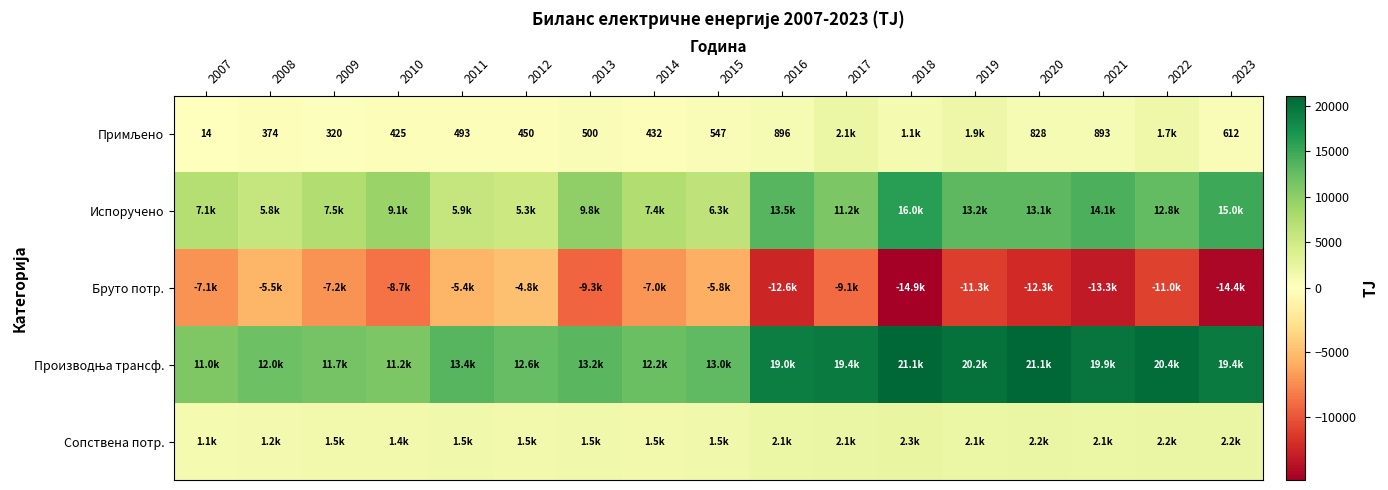

How many data points in Бруто потр. are less than -9061?

9